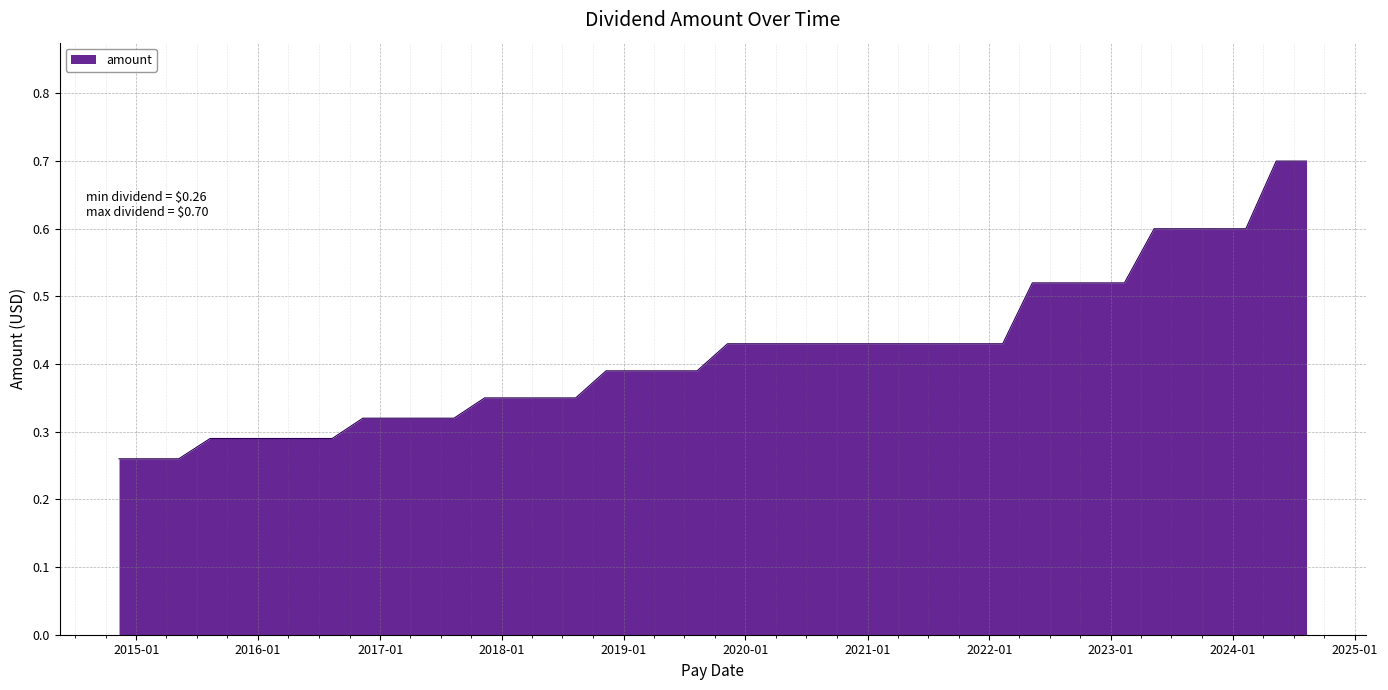

What is the greatest value displayed?

0.7